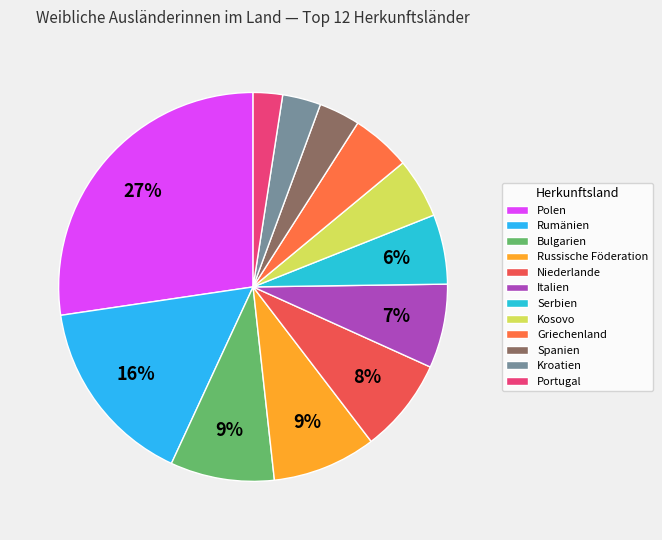

Is Spanien the majority of the pie?

No